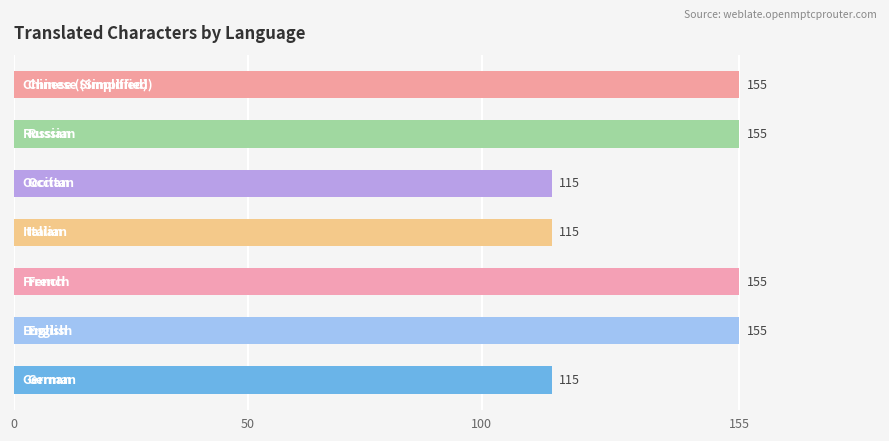

What is the difference between the second highest and minimum values?

40